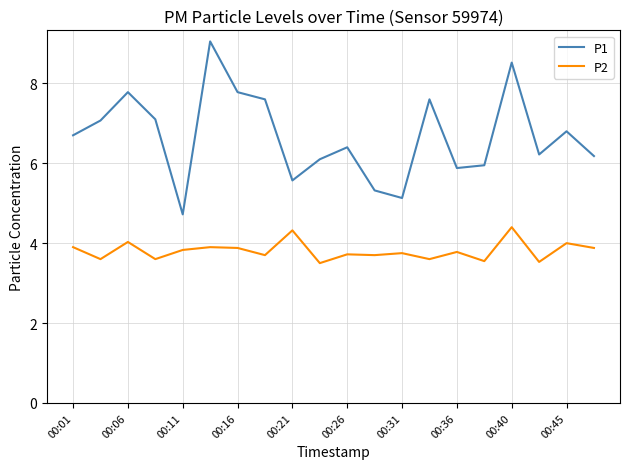

Which series has the widest spread of values?

P1